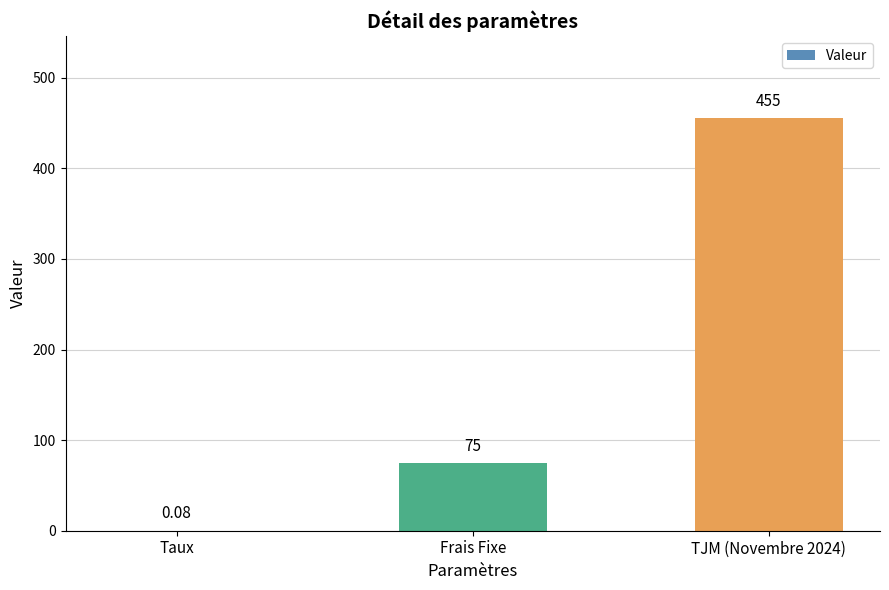

Which has a higher value, TJM (Novembre 2024) or Frais Fixe?

TJM (Novembre 2024)